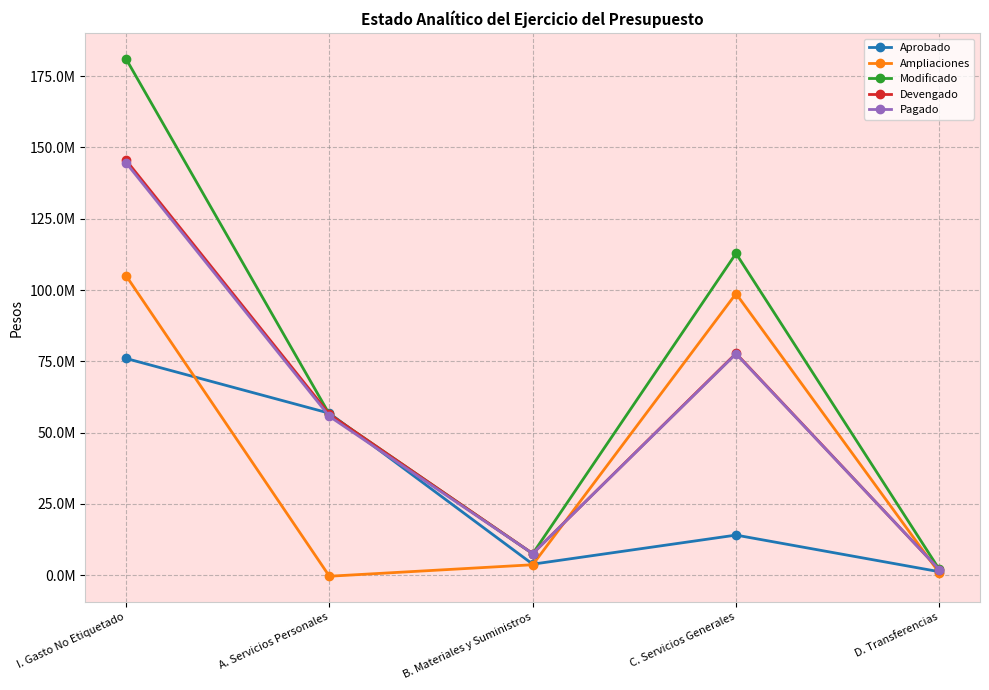

What are all the series names shown in the legend?

Aprobado, Ampliaciones, Modificado, Devengado, Pagado